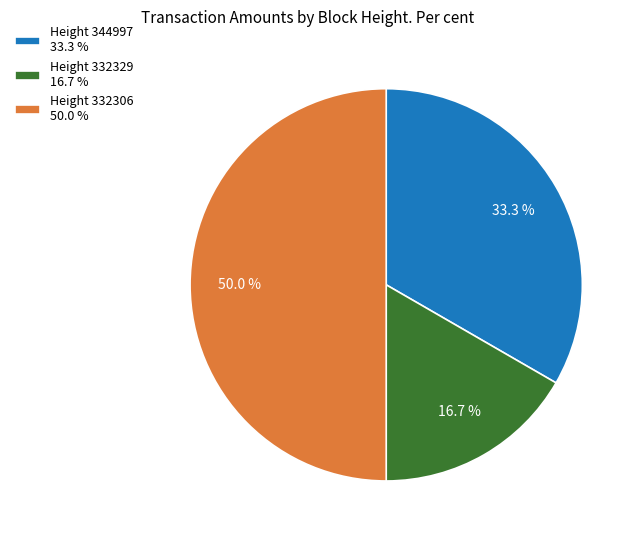

Combined, what portion of the pie is Height 344997 33.3 % and Height 332306 50.0 %?

83.3%